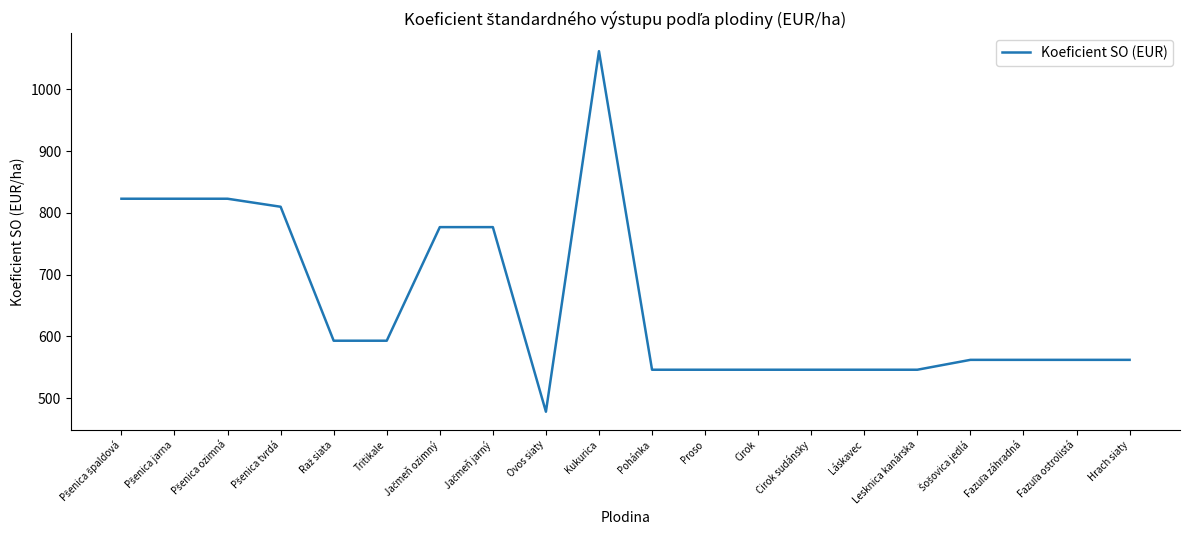

Which category has the highest value across all series?

Kukurica